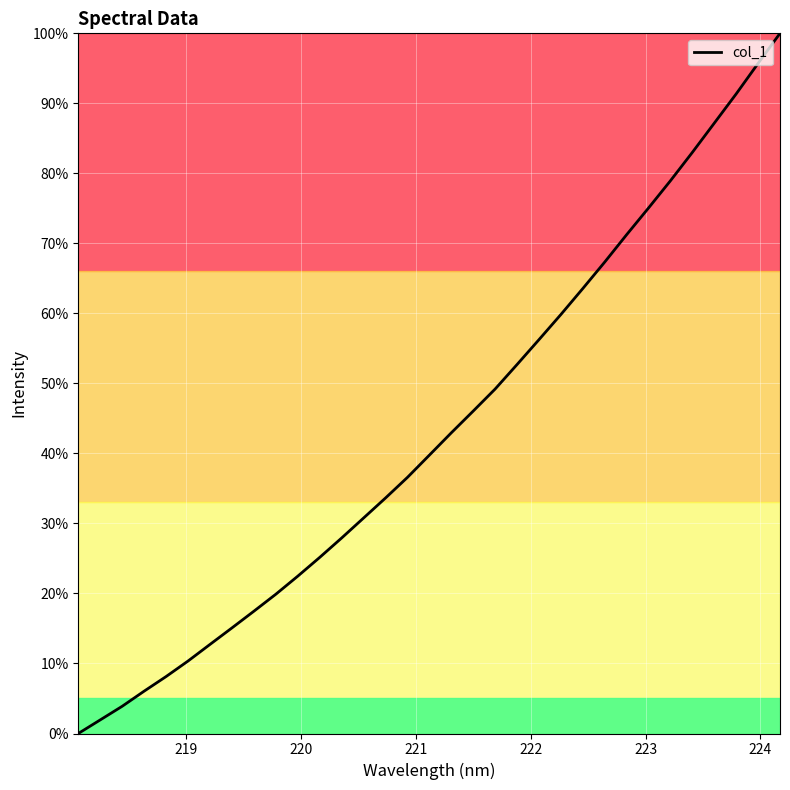

True or false: there are more than 1 points higher than both neighbors.

False